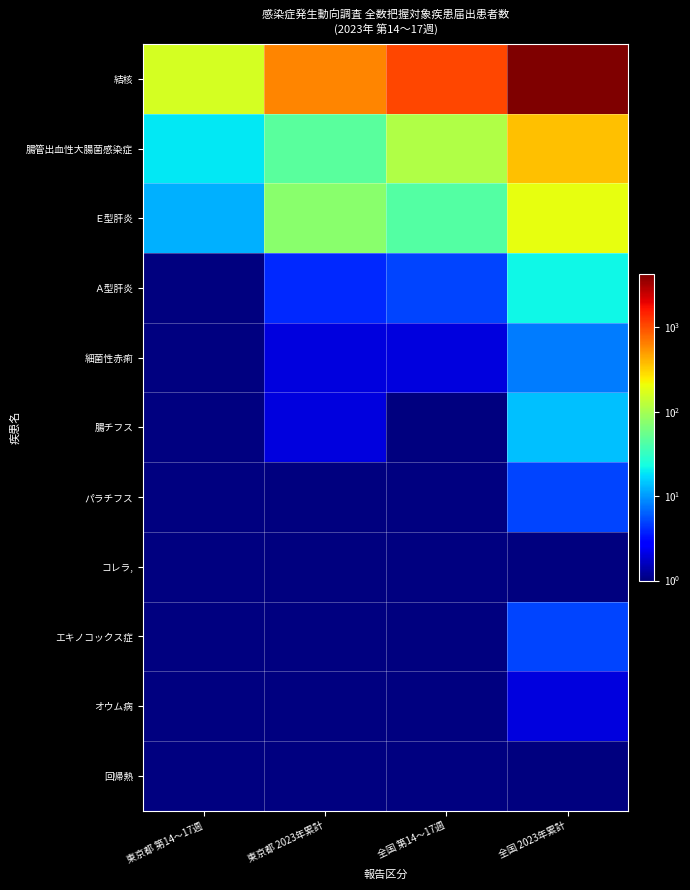

Reading left to right, list all the values displayed in this chart.

結核: 東京都 第14～17週=158	東京都 2023年累計=604	全国 第14～17週=1070	全国 2023年累計=4262
腸管出血性大腸菌感染症: 東京都 第14～17週=19	東京都 2023年累計=47	全国 第14～17週=111	全国 2023年累計=357
Ｅ型肝炎: 東京都 第14～17週=12	東京都 2023年累計=75	全国 第14～17週=44	全国 2023年累計=196
Ａ型肝炎: 東京都 第14～17週=1	東京都 2023年累計=4	全国 第14～17週=5	全国 2023年累計=22
細菌性赤痢: 東京都 第14～17週=0	東京都 2023年累計=2	全国 第14～17週=2	全国 2023年累計=8
腸チフス: 東京都 第14～17週=0	東京都 2023年累計=2	全国 第14～17週=1	全国 2023年累計=14
パラチフス: 東京都 第14～17週=0	東京都 2023年累計=1	全国 第14～17週=0	全国 2023年累計=5
コレラ,: 東京都 第14～17週=0	東京都 2023年累計=1	全国 第14～17週=0	全国 2023年累計=1
エキノコックス症: 東京都 第14～17週=0	東京都 2023年累計=0	全国 第14～17週=1	全国 2023年累計=5
オウム病: 東京都 第14～17週=0	東京都 2023年累計=0	全国 第14～17週=0	全国 2023年累計=2
回帰熱: 東京都 第14～17週=0	東京都 2023年累計=0	全国 第14～17週=0	全国 2023年累計=1